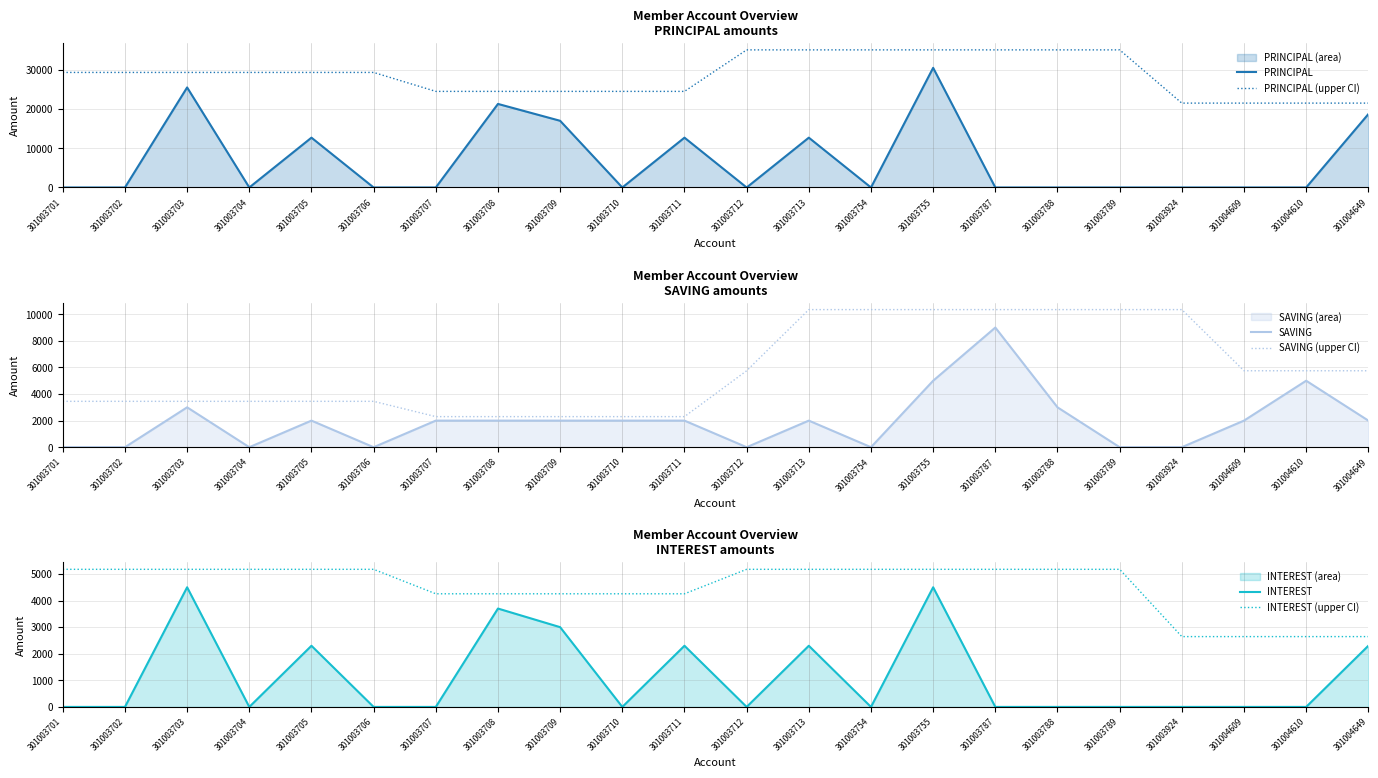

What is the difference between the PRINCIPAL (upper CI) values at 301003710 and 301003789?

10580.0